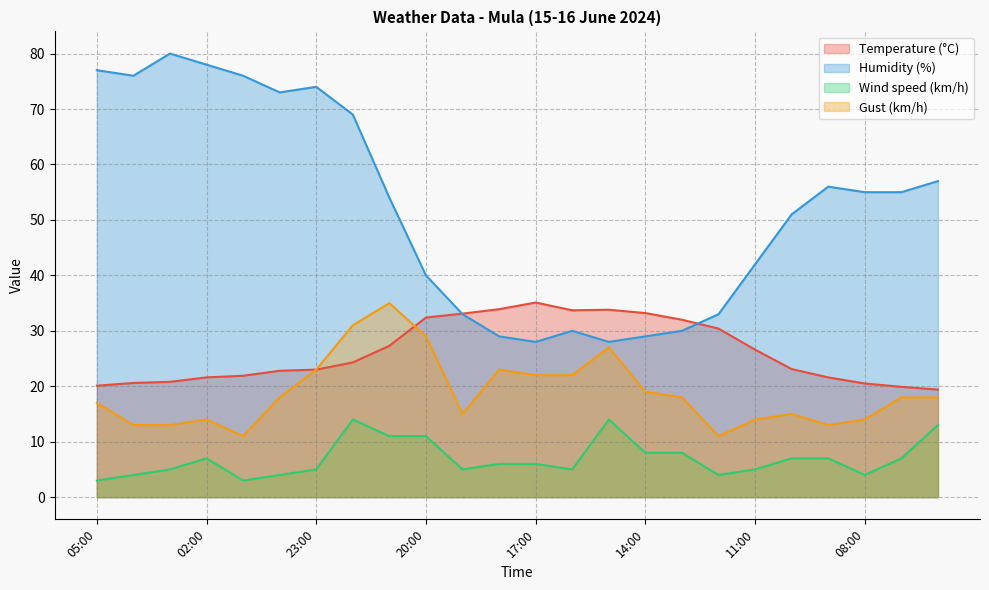

True or false: Wind speed (km/h) has a value of 4.0 at 12:00.

True